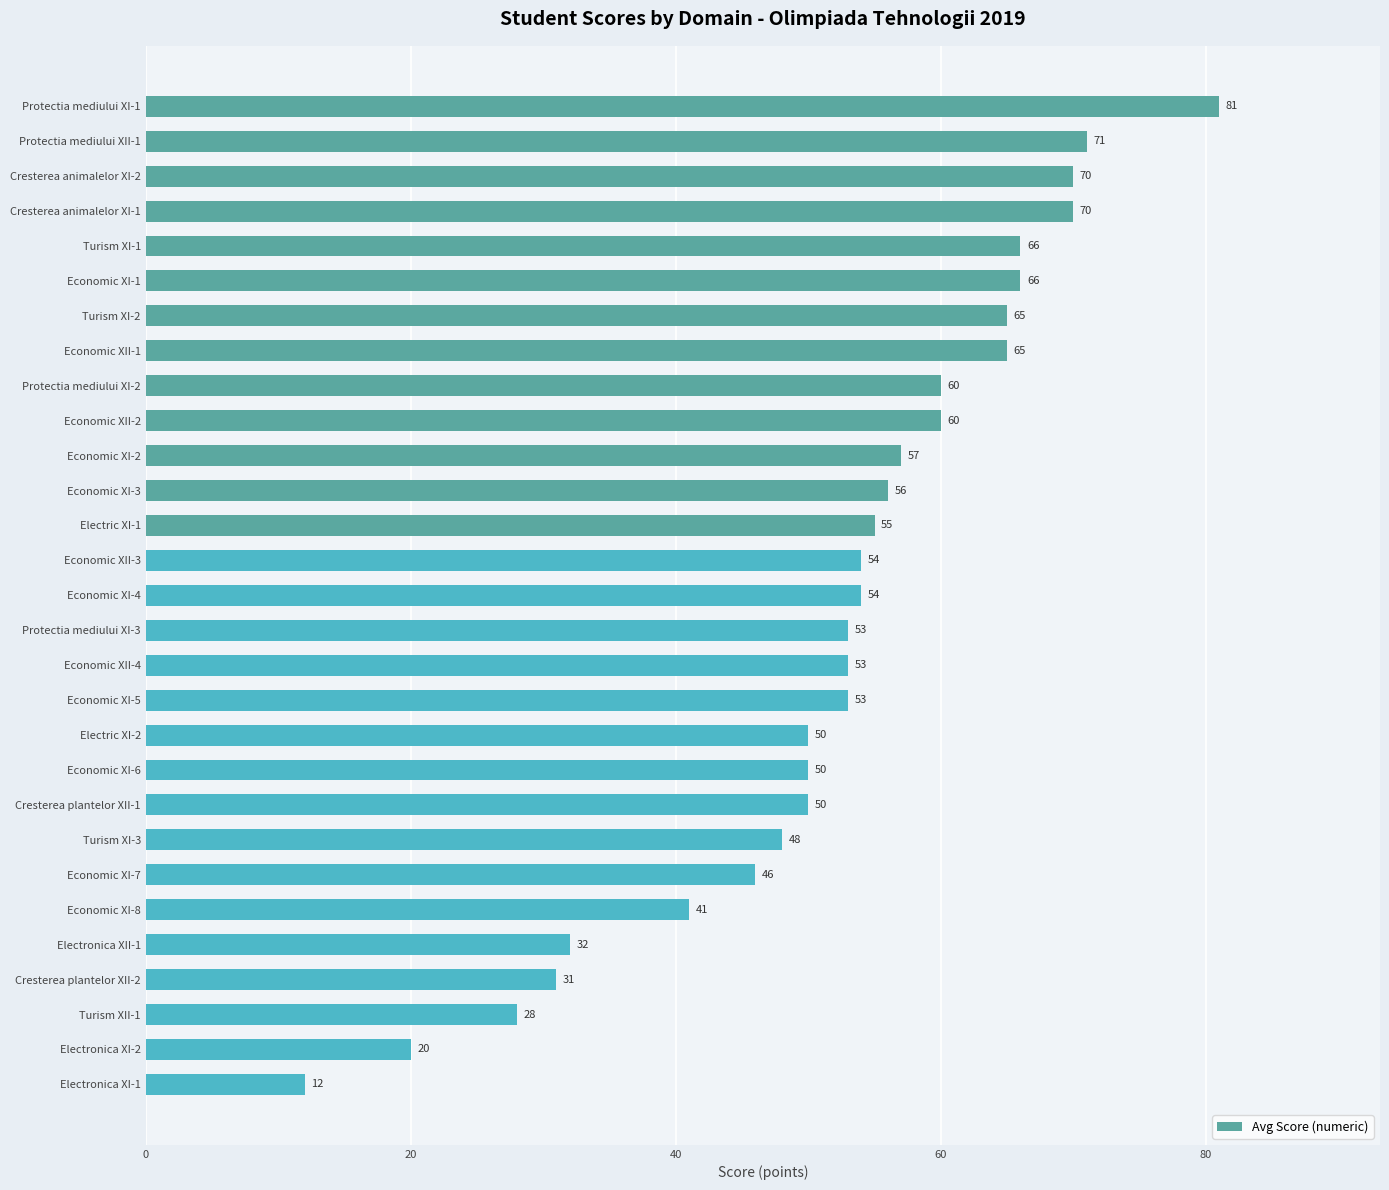

Where is the data nearest to the value 46?

Economic XI-7